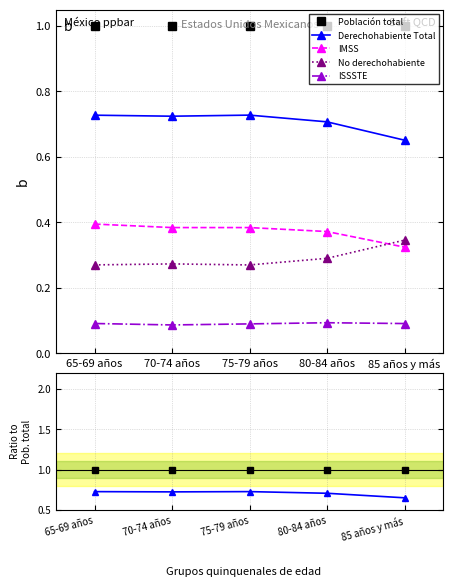

What is the label of the 4th point from the left?

80-84 años